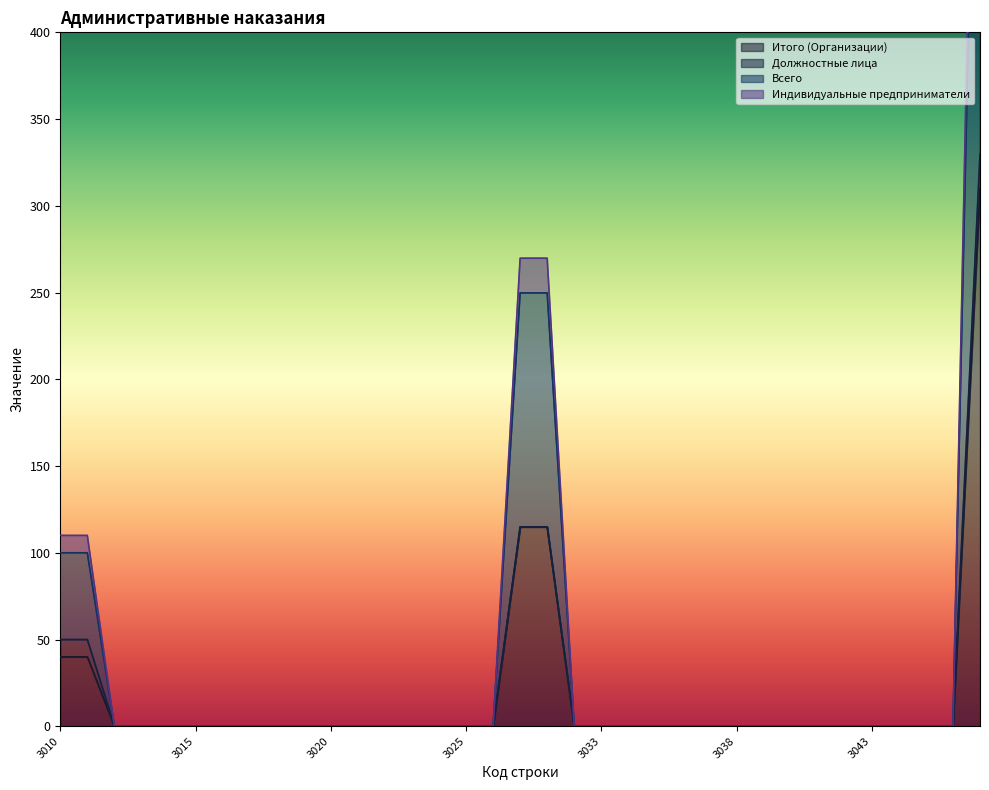

What is the maximum value for Итого (Организации)?

309.8